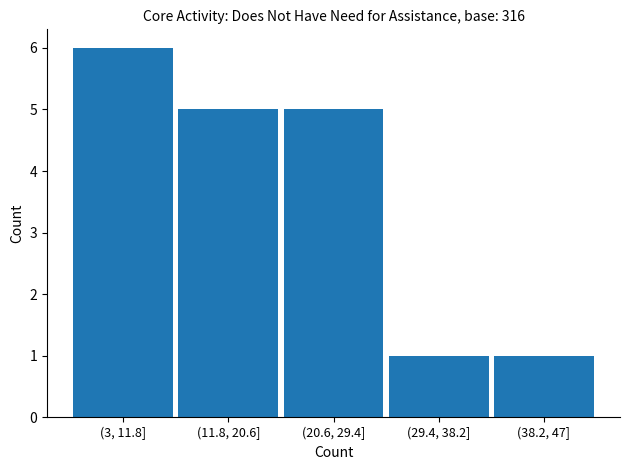

Reading left to right, transcribe all the data shown in this chart.

(3, 11.8]=6	(11.8, 20.6]=5	(20.6, 29.4]=5	(29.4, 38.2]=1	(38.2, 47]=1